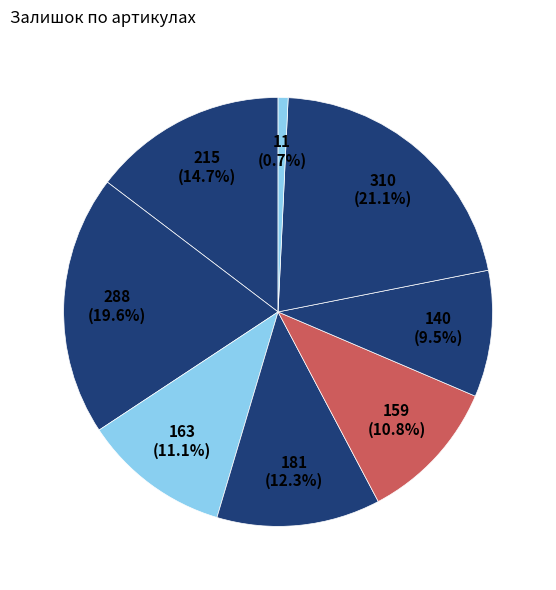

Rank the categories by value from lowest to highest.

208461456, 282502112, 282502113, 282502115, 282502114, 282502117, 282502110, 282502111